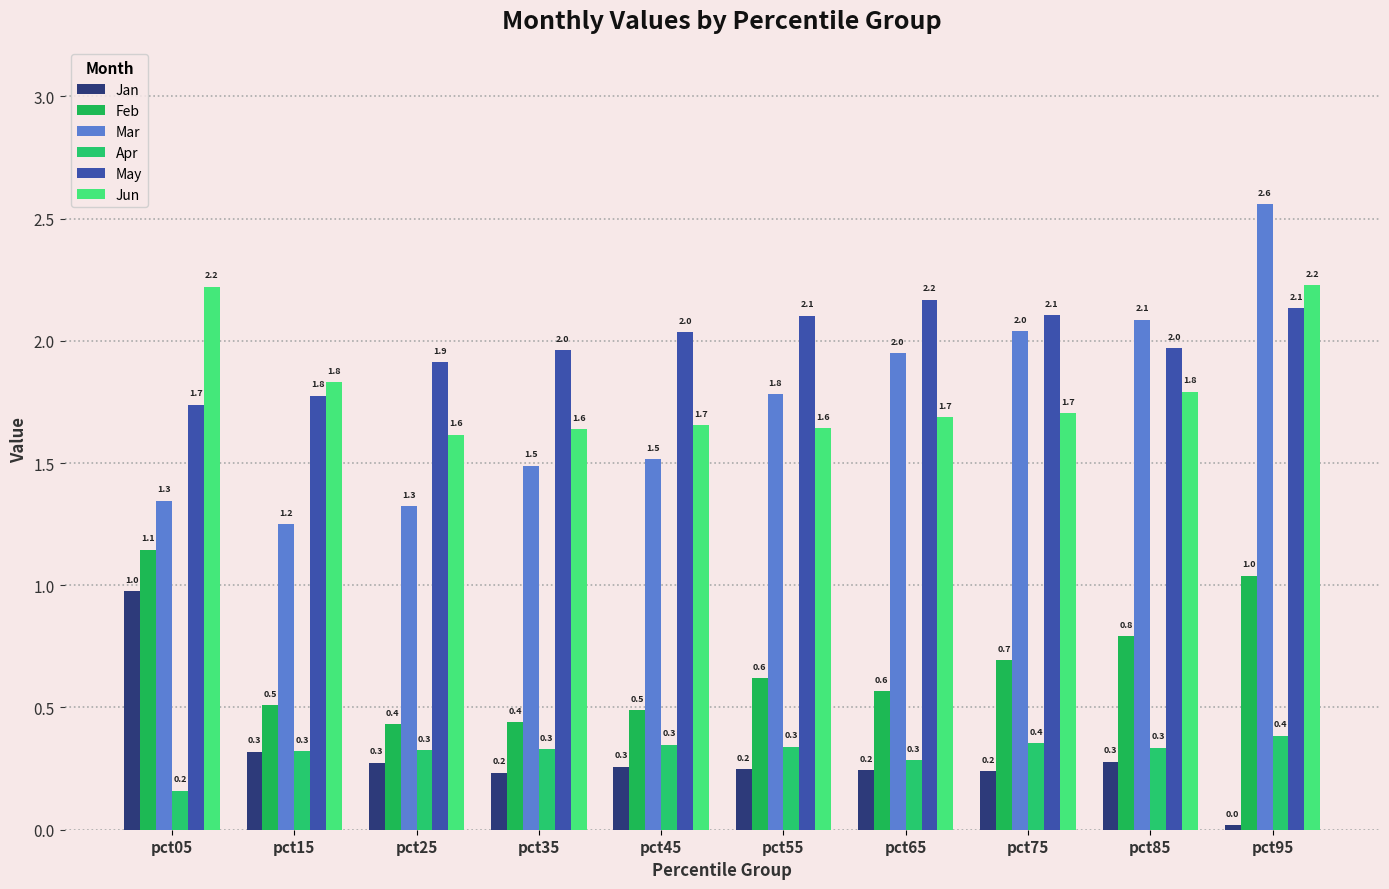

At which category is the sum across all series the highest?

pct95